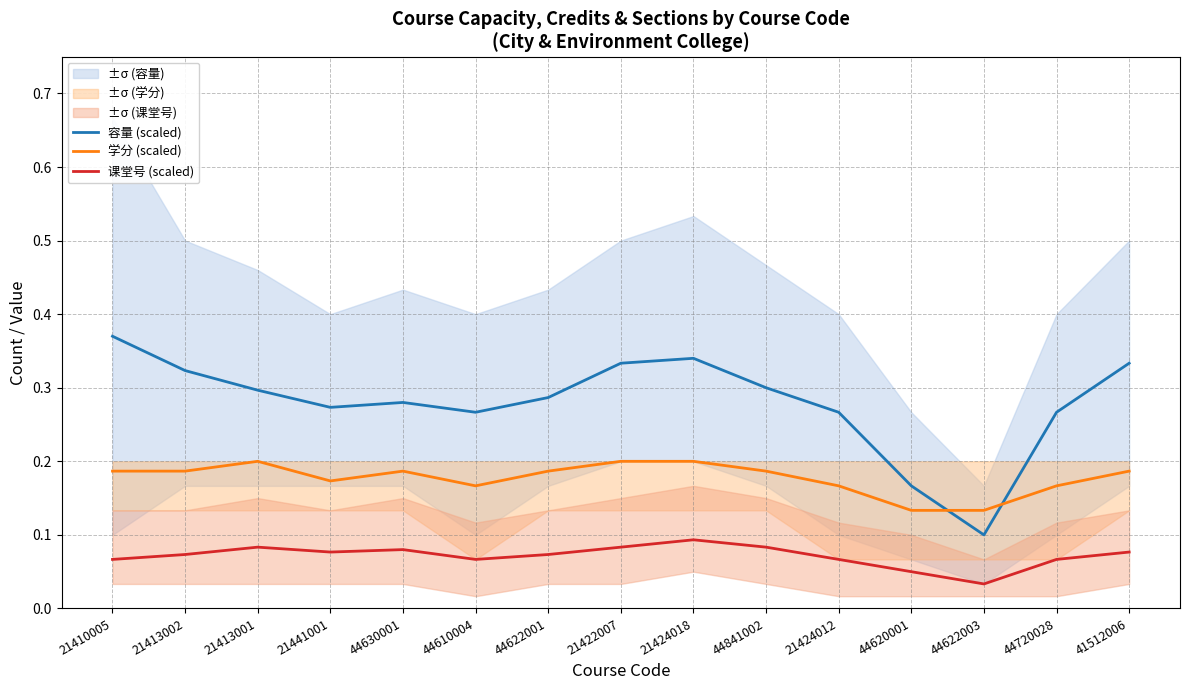

What is the total value across all series at 21413002?

0.6